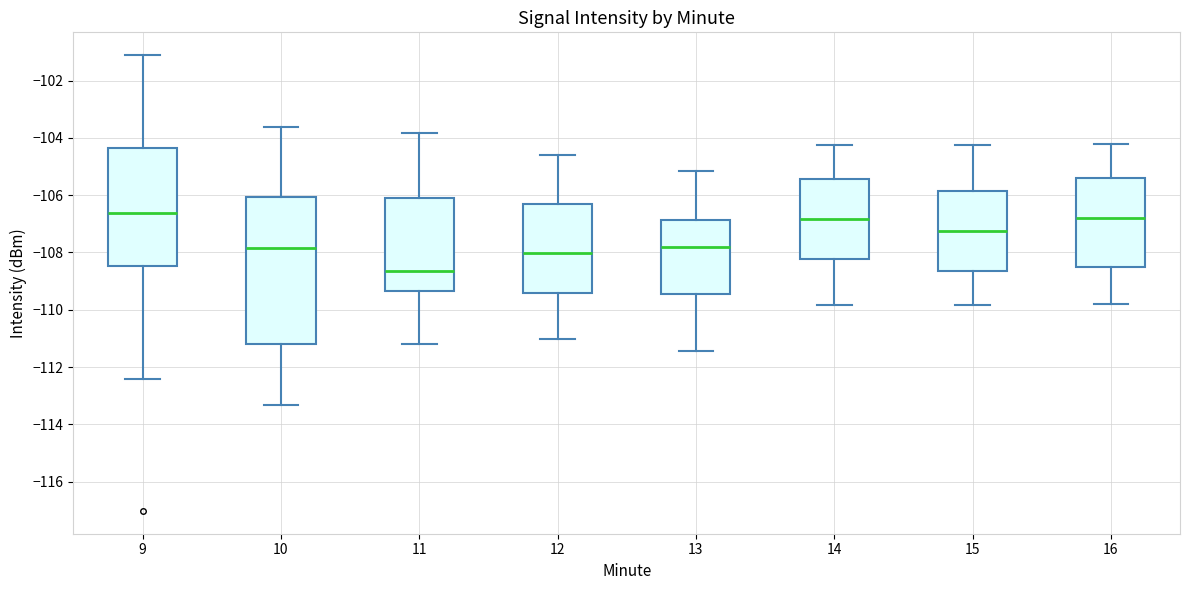

Reading left to right, transcribe this box plot: for each box, give where its median line is, the range the box spans, and where its two whiskers end, as read against the y-axis. The values are not printed on the chart, so give them approximately, as read against the axis.

9: median -106.6, box -108.4 to -104.4, whiskers -112.4 to -101.2
10: median -107.8, box -111.2 to -106.0, whiskers -113.4 to -103.6
11: median -108.6, box -109.4 to -106.2, whiskers -111.2 to -103.8
12: median -108.0, box -109.4 to -106.4, whiskers -111.0 to -104.6
13: median -107.8, box -109.4 to -106.8, whiskers -111.4 to -105.2
14: median -106.8, box -108.2 to -105.4, whiskers -109.8 to -104.2
15: median -107.2, box -108.6 to -105.8, whiskers -109.8 to -104.2
16: median -106.8, box -108.6 to -105.4, whiskers -109.8 to -104.2